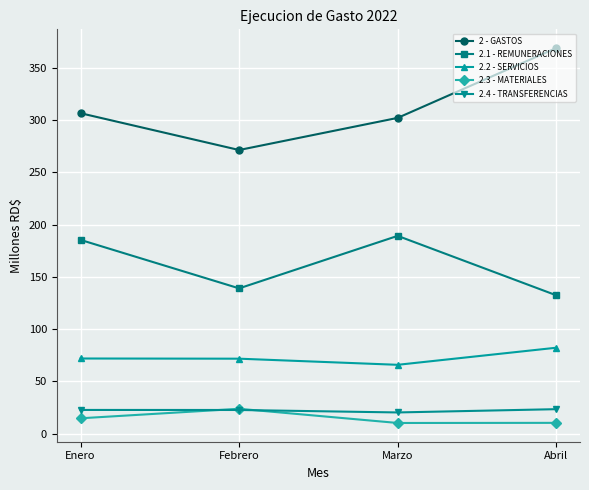

Is the value of 2 - GASTOS at Enero greater than the value of 2.2 - SERVICIOS at Enero?

Yes